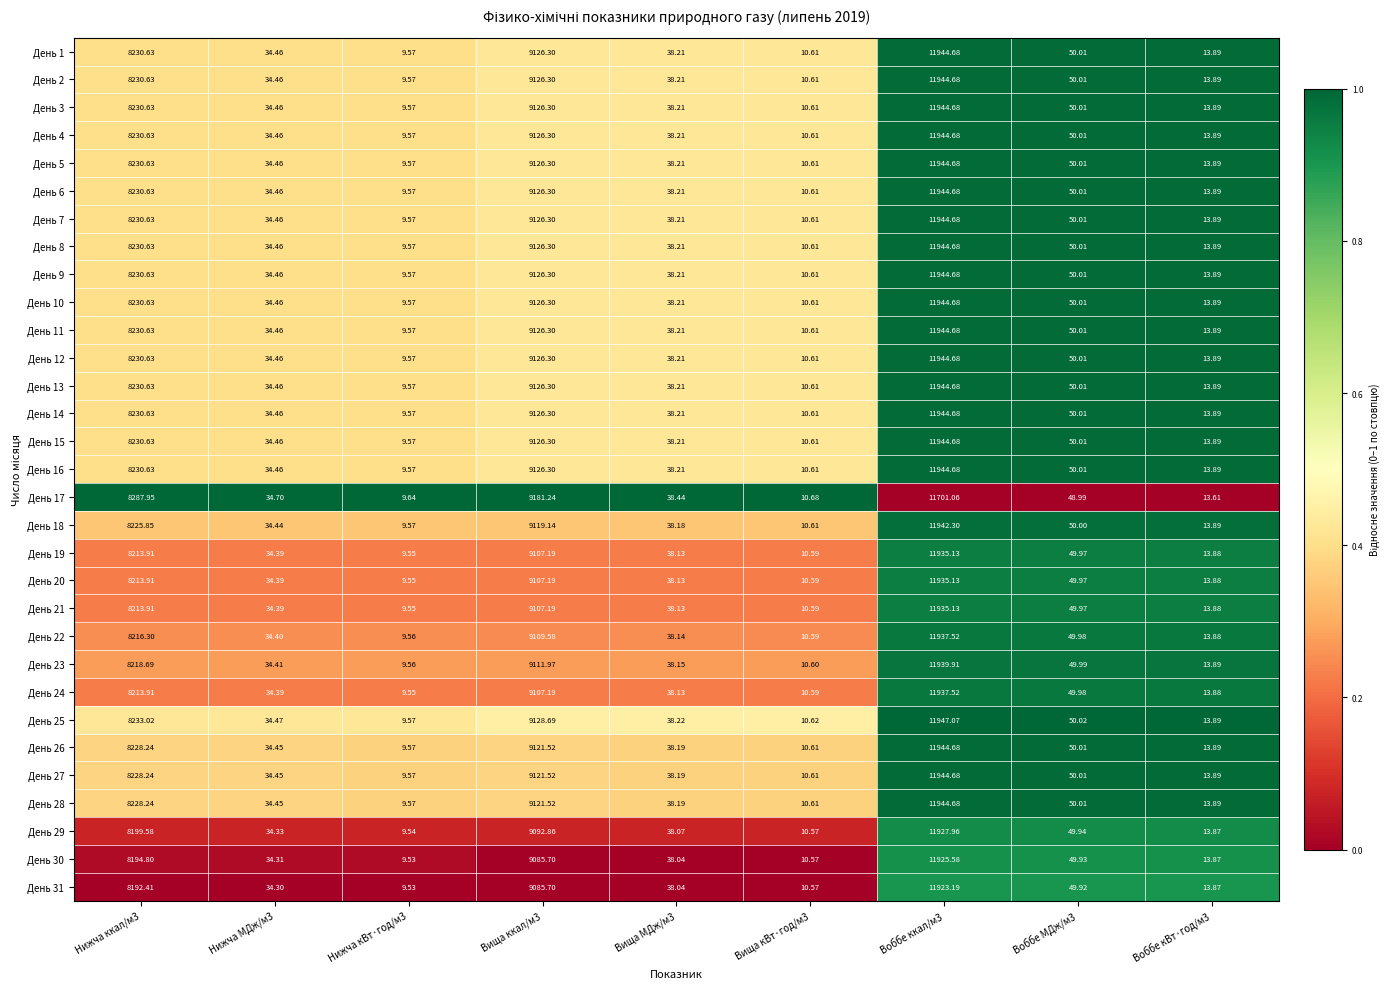

At which category does the chart reach its peak across all series?

Воббе ккал/м3